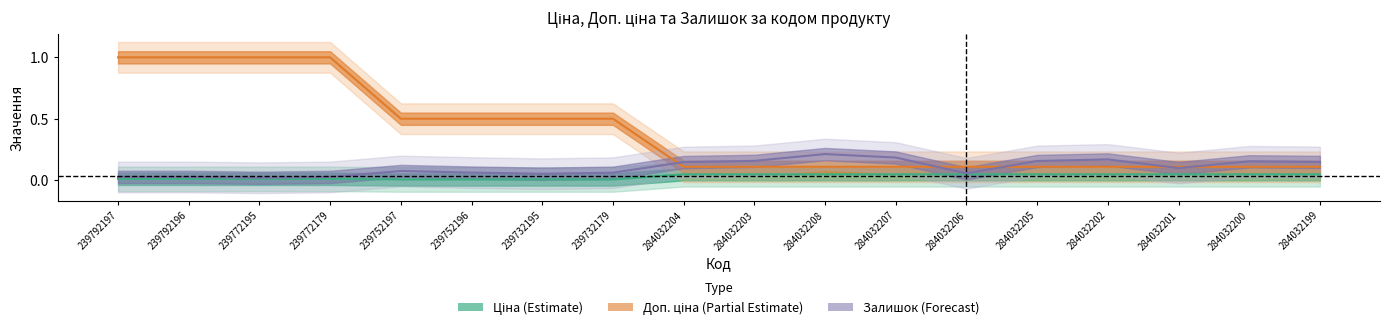

What is the label of the 9th point from the left?

284032204